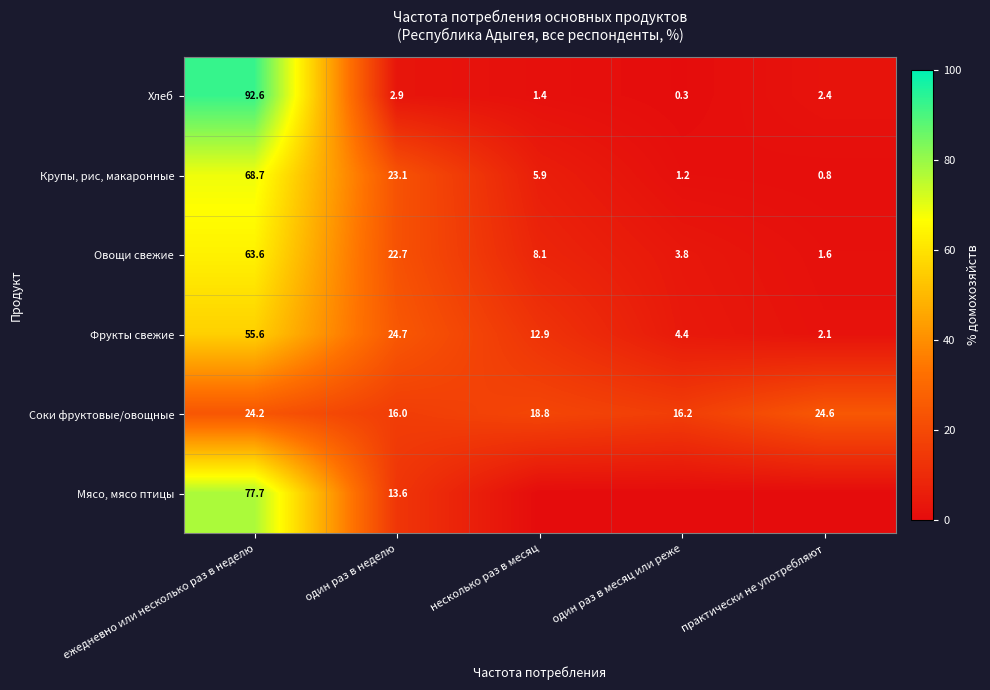

Is the value of Фрукты свежие at практически не употребляют greater than the value of Хлеб at один раз в месяц или реже?

Yes